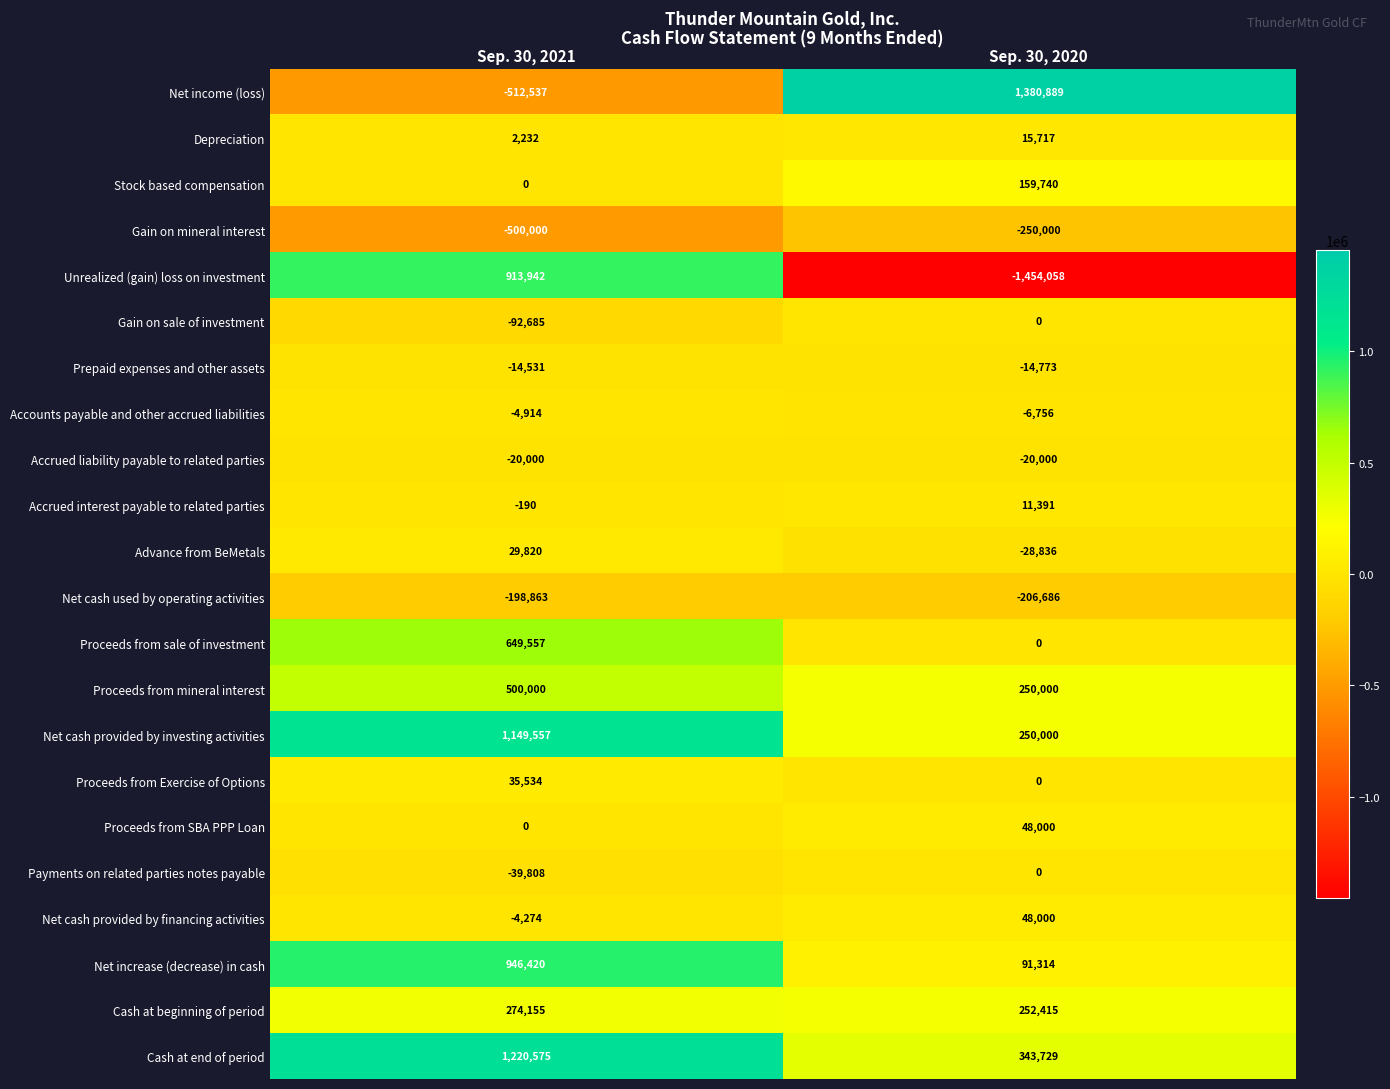

At which label is Depreciation closest to 8974?

Sep. 30, 2021